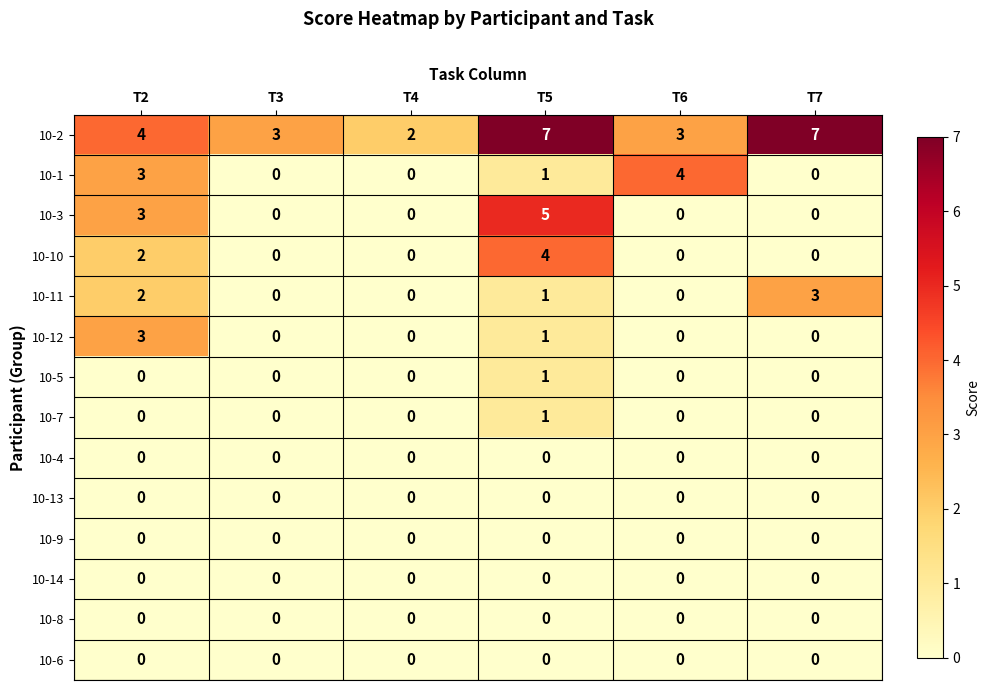

Which category has the highest value in the 10-7 series?

T5